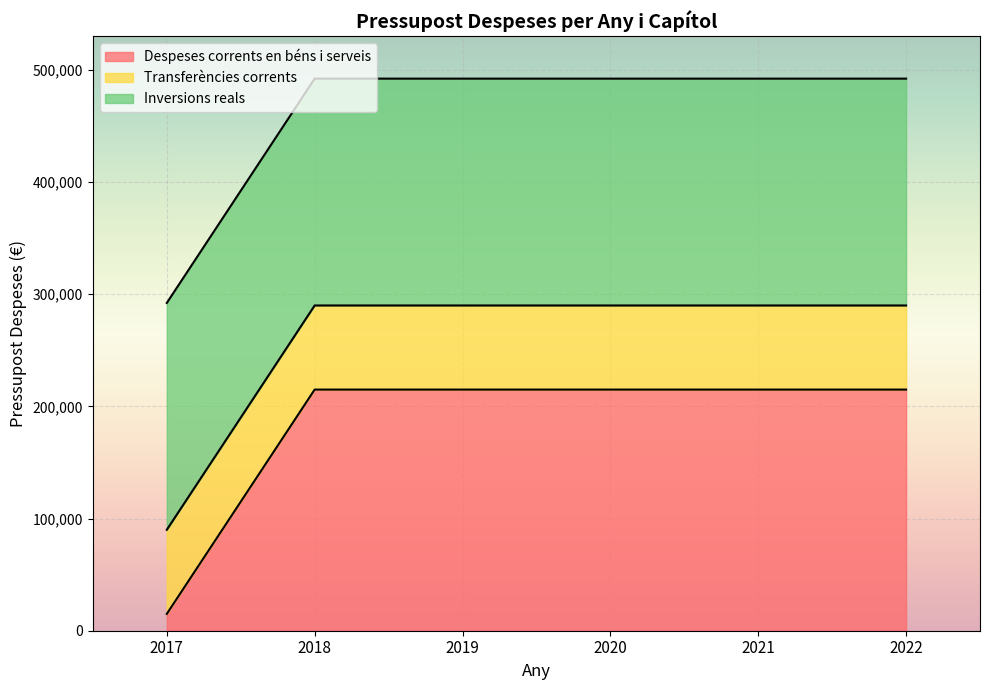

What is the difference between the Despeses corrents en béns i serveis values at 2021 and 2017?

200000